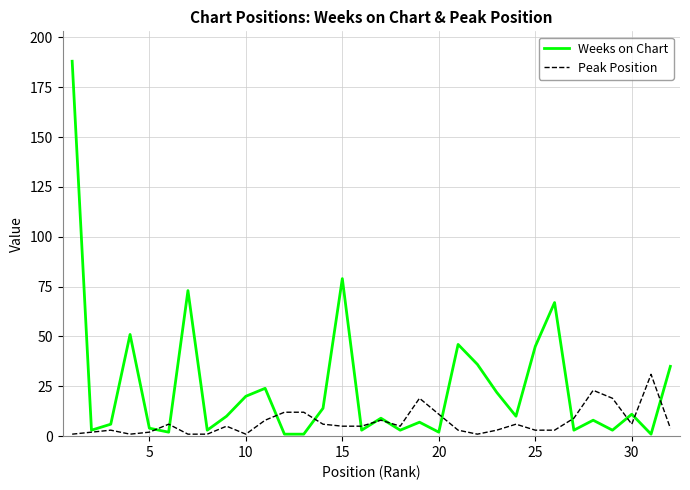

List the series in order of their peak value, highest first.

Weeks on Chart, Peak Position